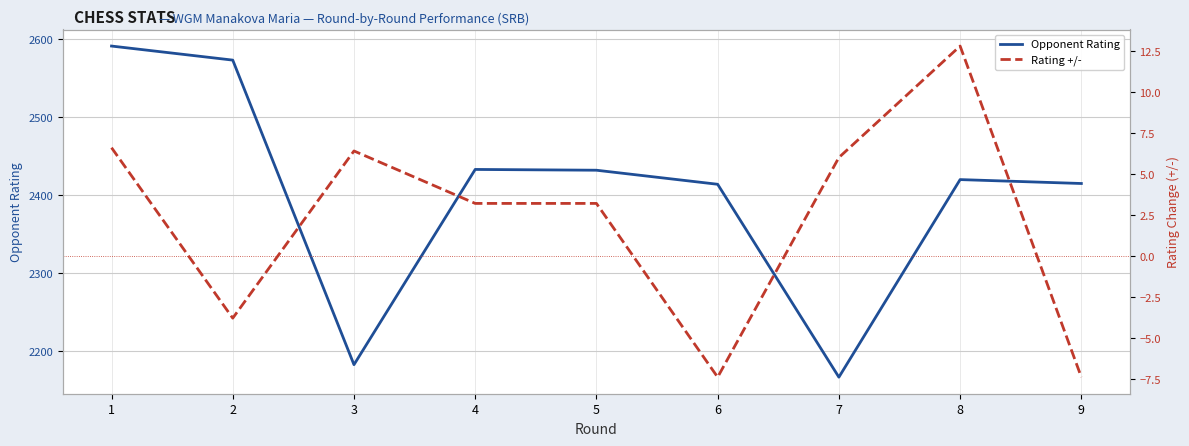

Reading left to right, extract all data points from this chart.

Opponent Rating: 1=2591.0	2=2573.0	3=2183.0	4=2433.0	5=2432.0	6=2414.0	7=2167.0	8=2420.0	9=2415.0
Rating +/-: 1=6.6	2=-3.8	3=6.4	4=3.2	5=3.2	6=-7.4	7=6.0	8=12.8	9=-7.4